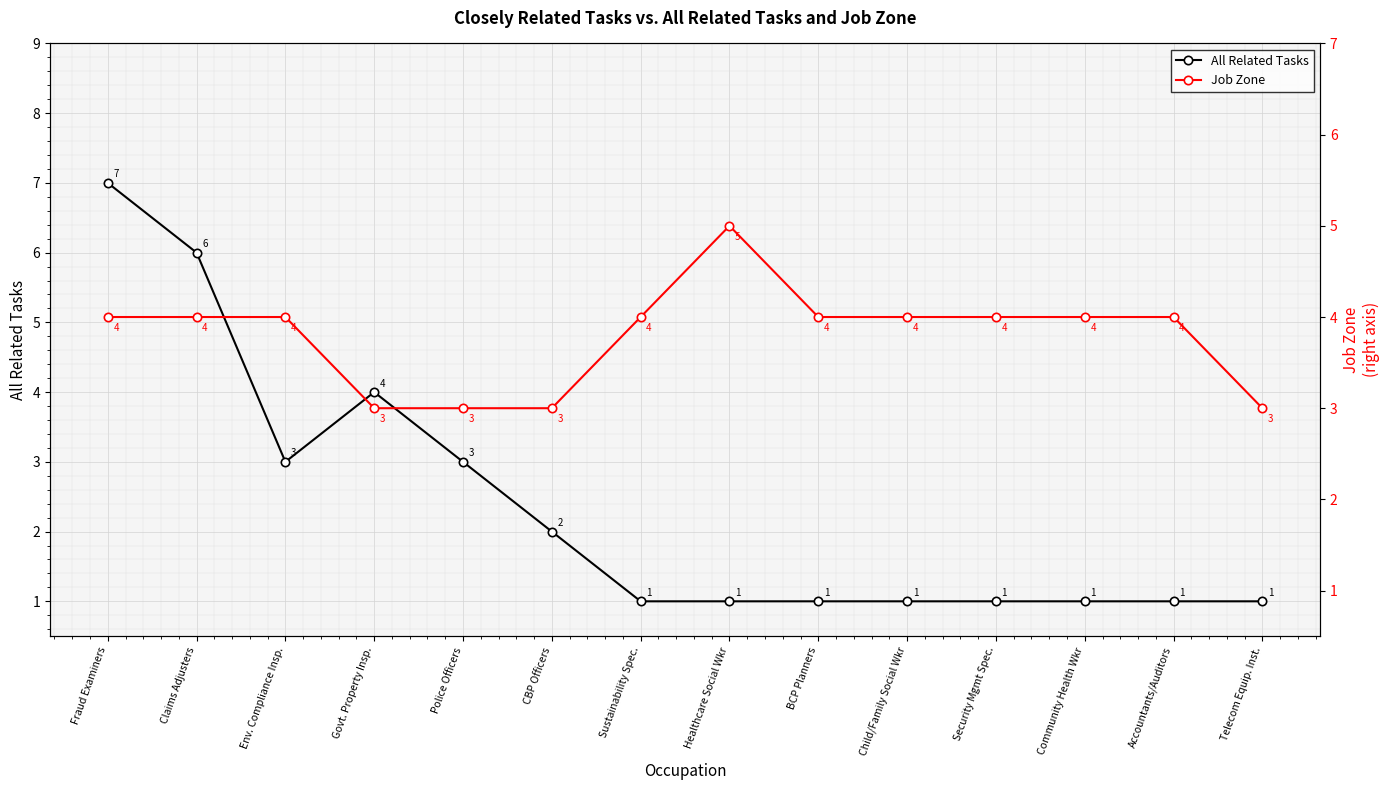

At which label does Job Zone first exceed 4?

Healthcare Social Wkr